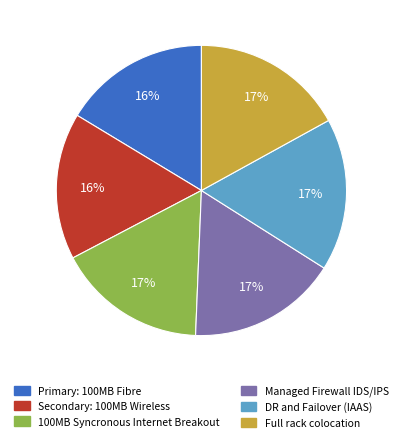

To the nearest percent, what is the difference between the largest and smallest slice percentages?

1%